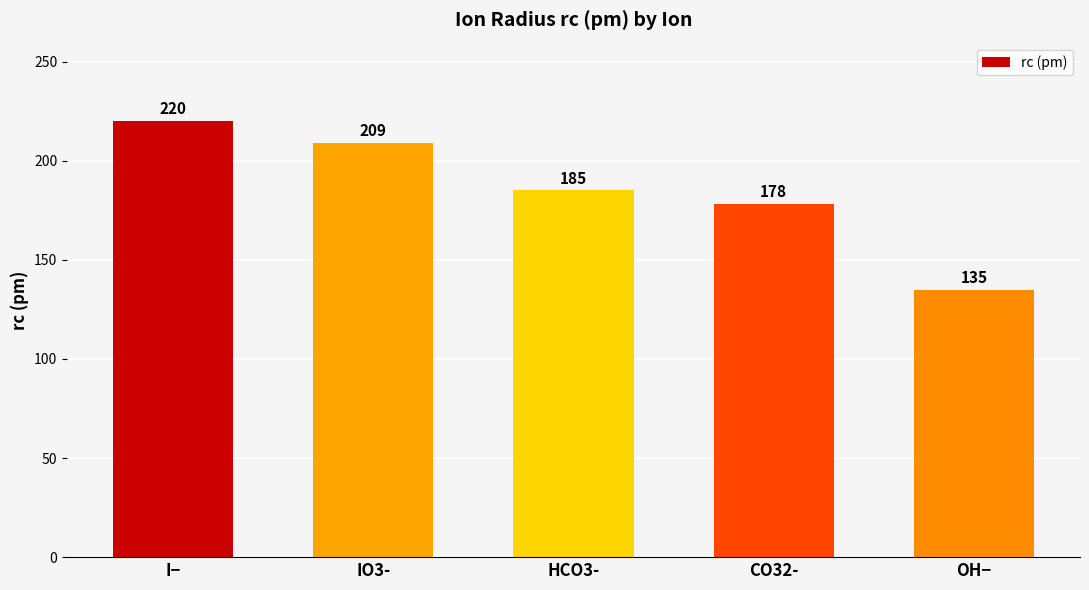

What is the change in value from CO32- to OH−?

-43